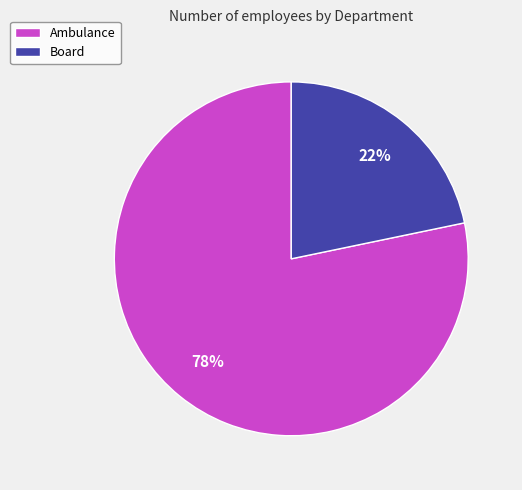

To the nearest percent, what is the average slice percentage?

50%